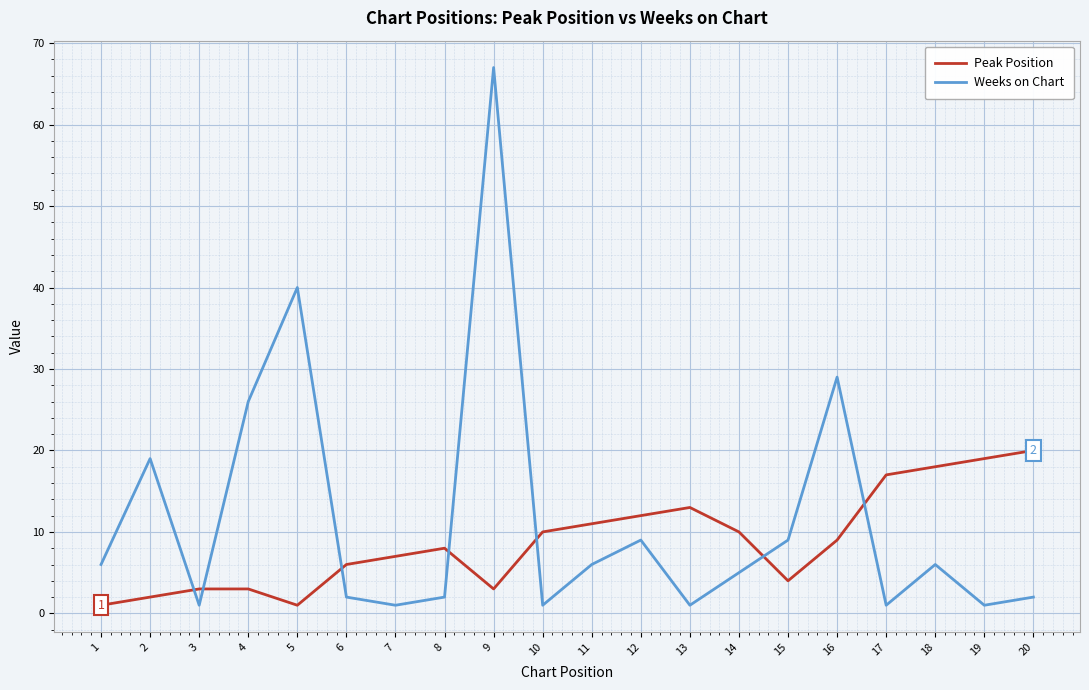

Is the value of Weeks on Chart at 9 greater than the value of Peak Position at 8?

Yes